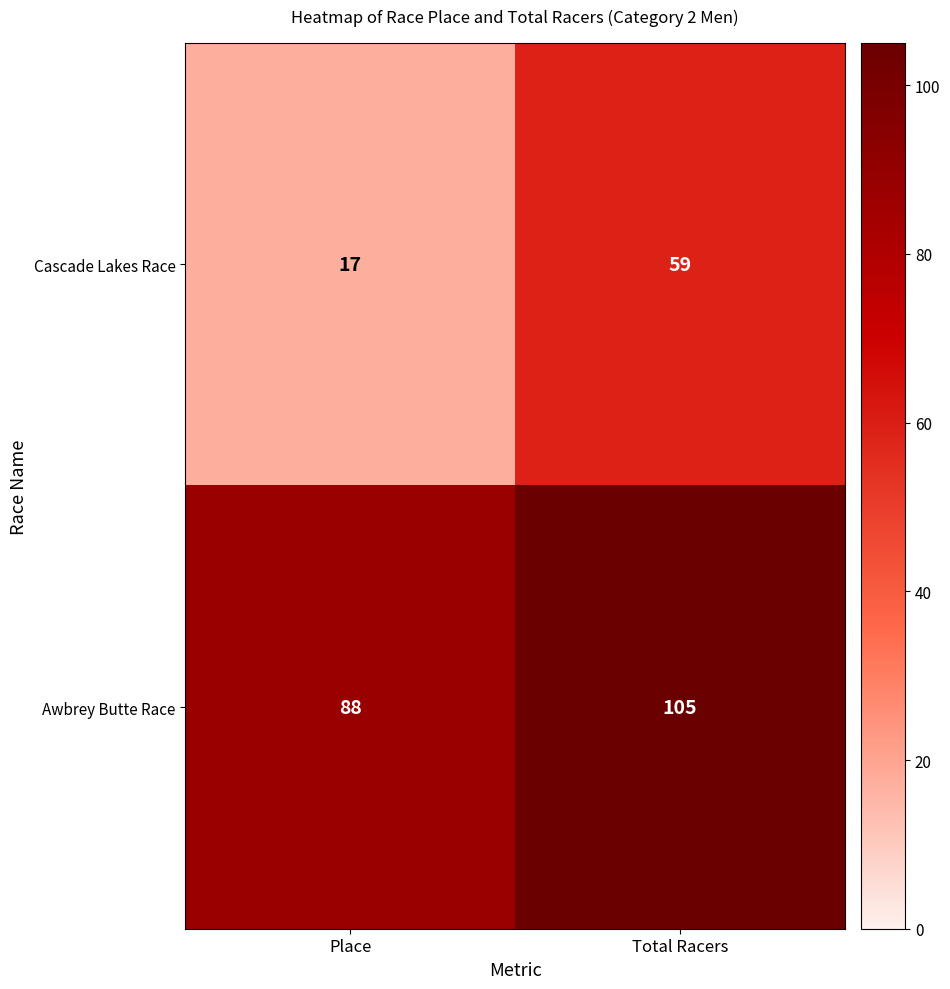

Which label corresponds to the smallest value in the chart?

Place